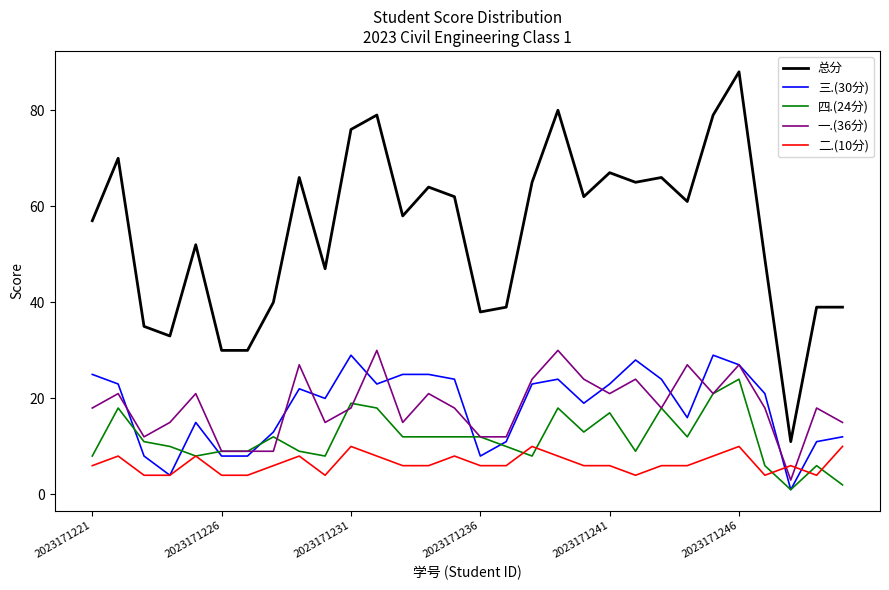

True or false: 二.(10分) and 一.(36分) intersect in this chart.

True